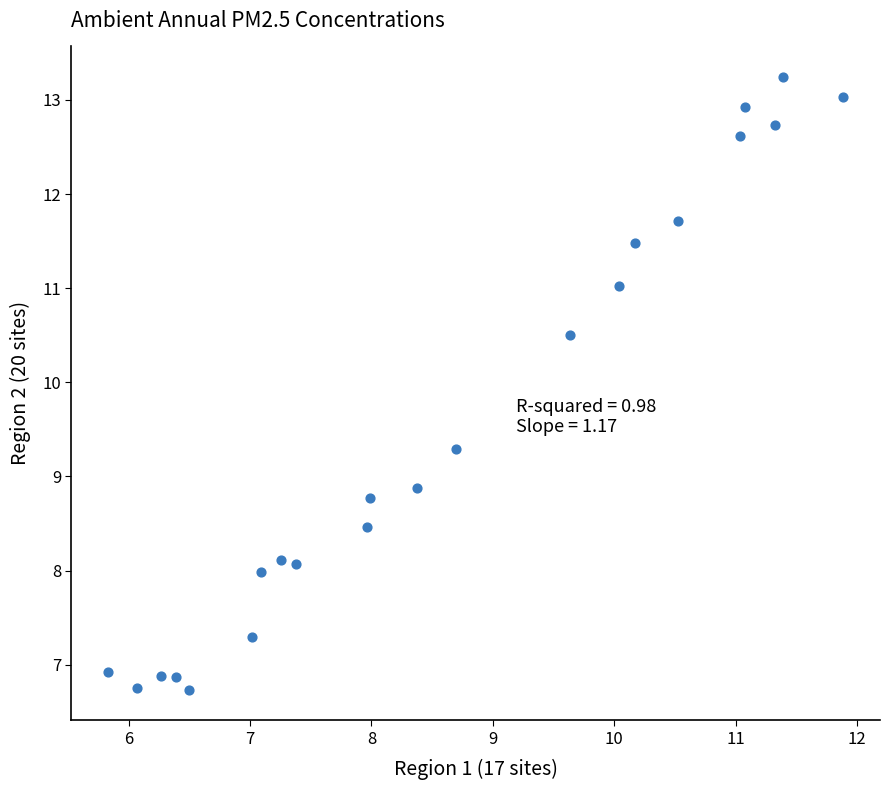

What is the range of X values (max minus min)?

6.1